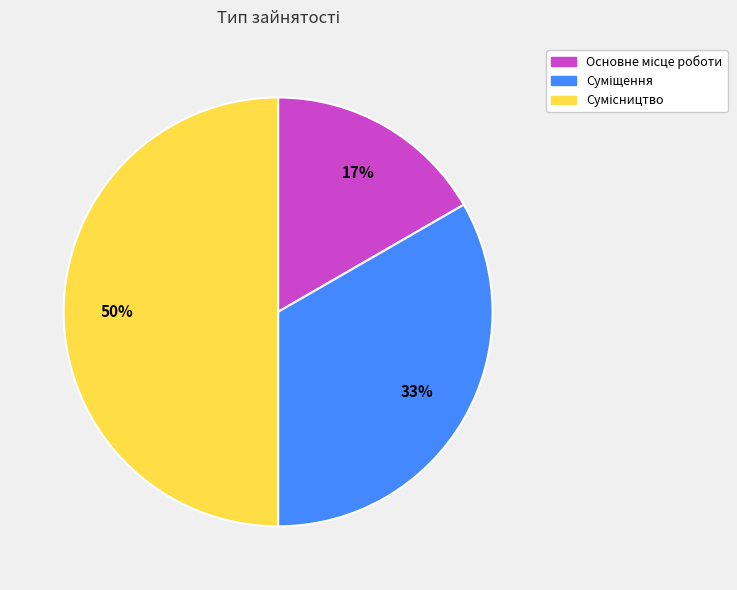

To the nearest percent, what is the average slice percentage?

33%